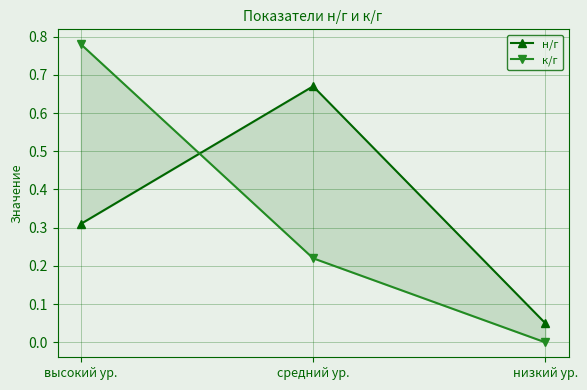

Rank the series by their maximum value, from lowest to highest.

н/г, к/г